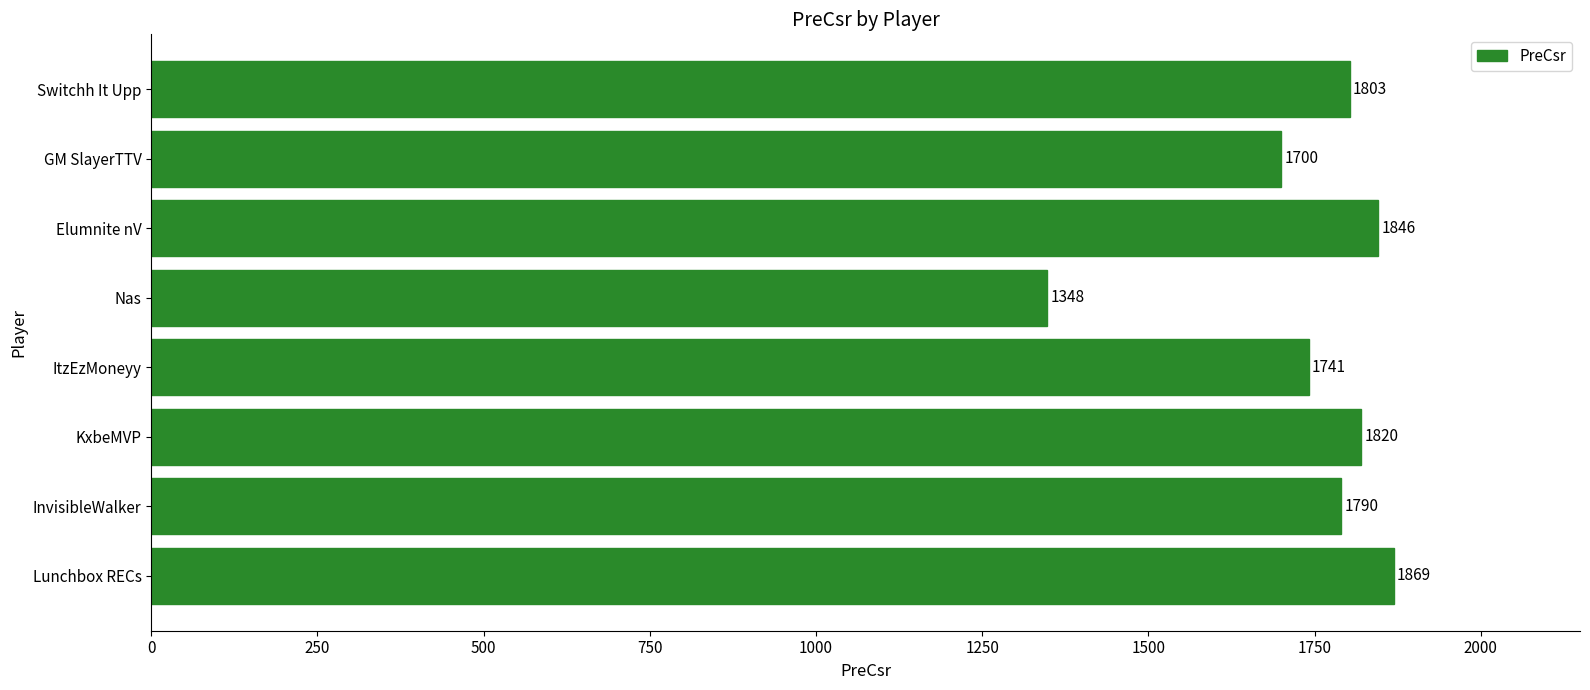

What is the minimum value shown in the chart?

1348